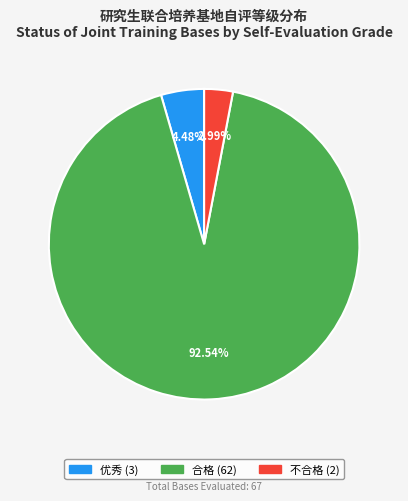

Does any single category account for the majority?

Yes